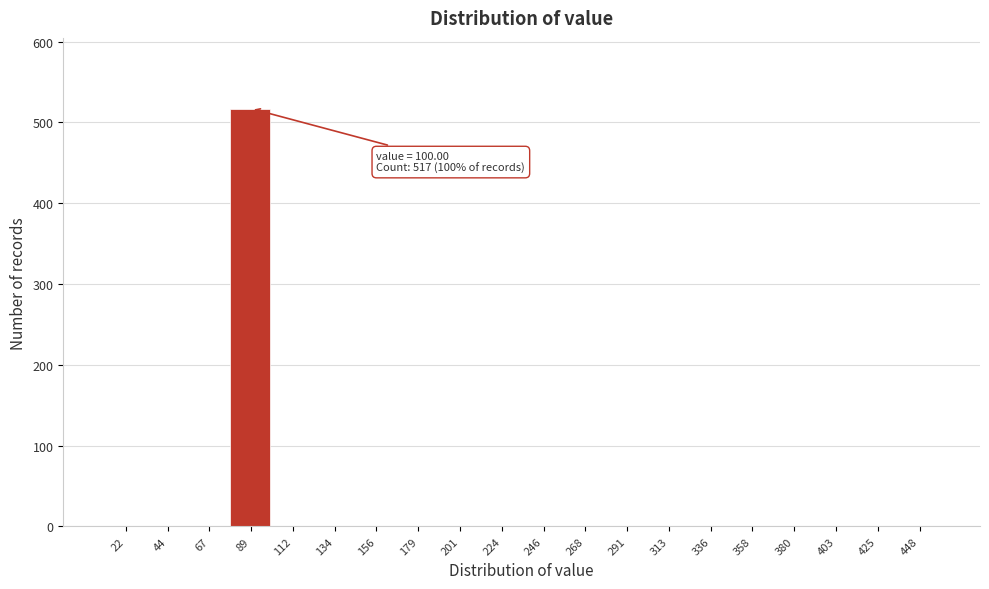

Reading left to right, list all the values displayed in this chart.

22=0	44=0	67=0	89=517	112=0	134=0	156=0	179=0	201=0	224=0	246=0	268=0	291=0	313=0	336=0	358=0	380=0	403=0	425=0	448=0